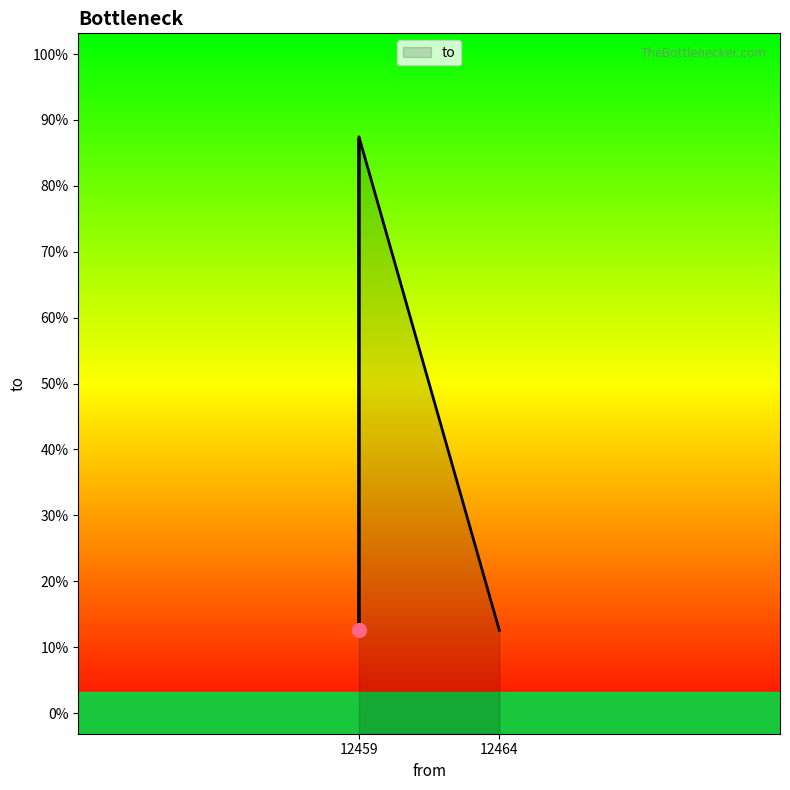

At which label is the value closest to 12225?

12459